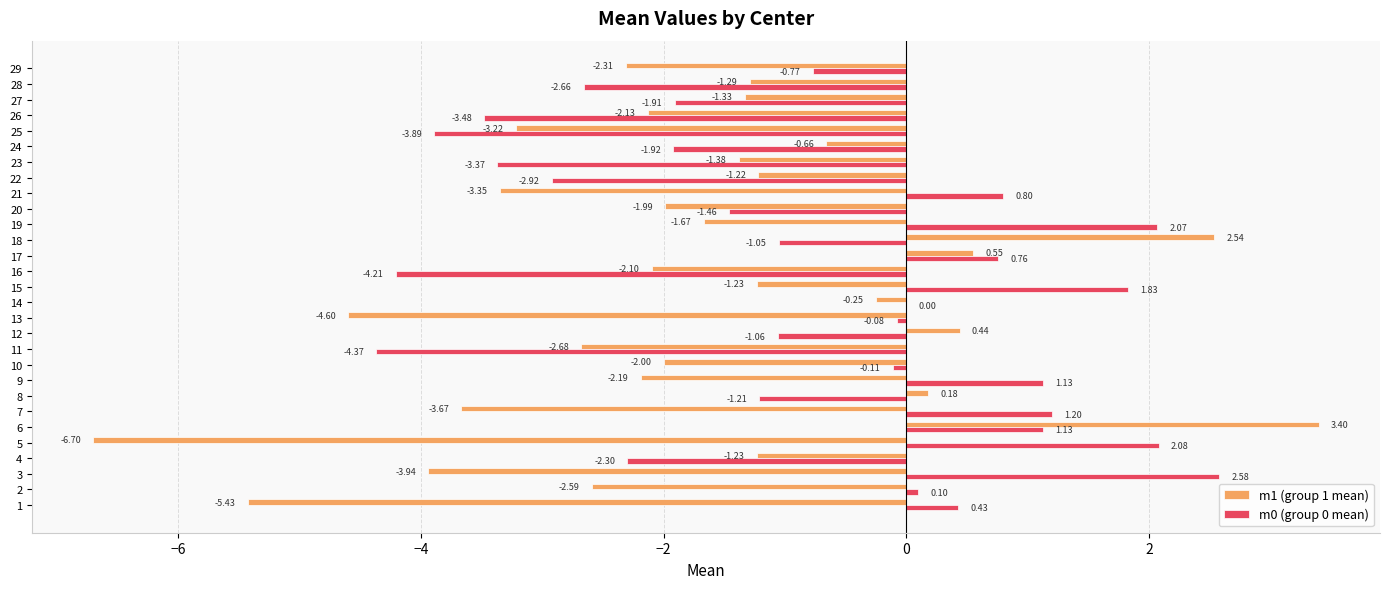

Which series changed the most between 2 and 16?

m0 (group 0 mean)